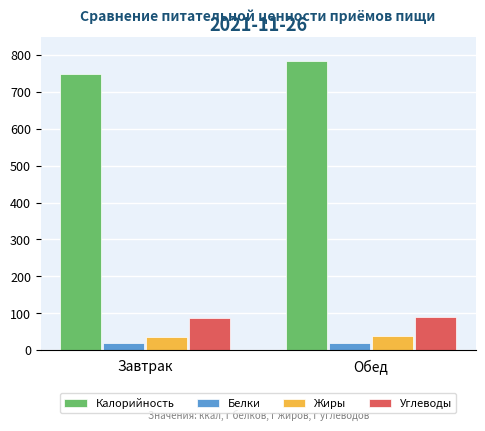

Where does the Белки series first go above 20?

Обед